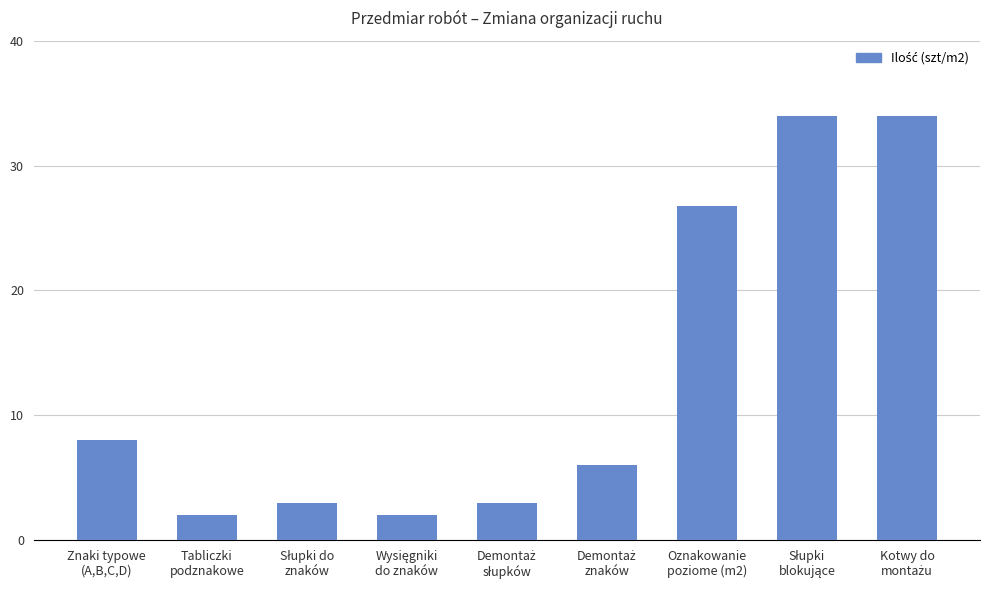

At which label does the data first exceed 6?

Znaki typowe
(A,B,C,D)